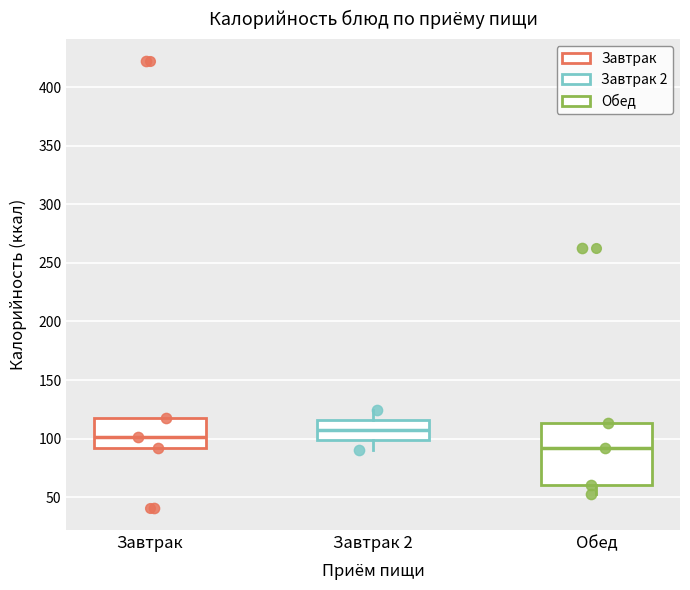

Reading left to right, read every box against the y-axis: the position of its median line, the range the box covers, and the ends of its whiskers. The values are not printed on the chart, so give them approximately, as read against the axis.

Завтрак: median 100, box 90 to 120, whiskers 90 to 120
Завтрак 2: median 105, box 100 to 115, whiskers 90 to 125
Обед: median 90, box 60 to 115, whiskers 55 to 115